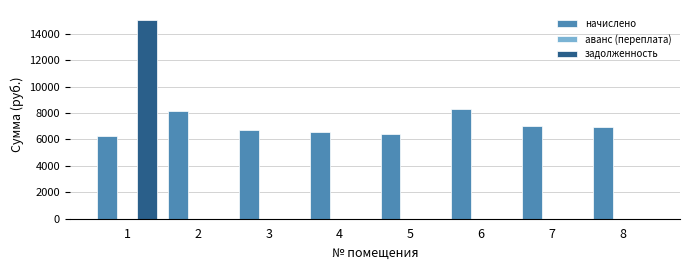

The value of начислено at 2 is 8164.1. True or false?

True